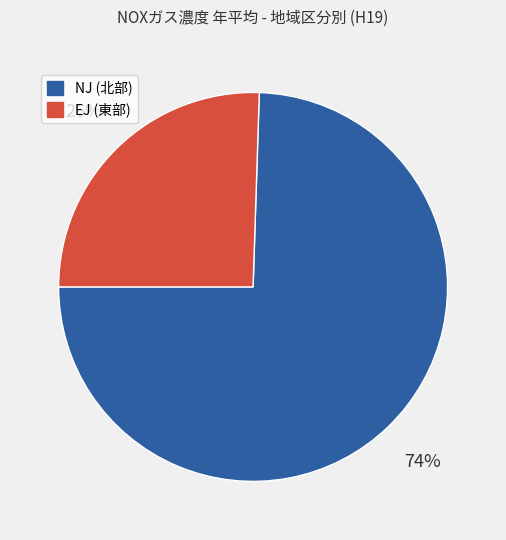

To the nearest percent, what is the average slice percentage?

50%